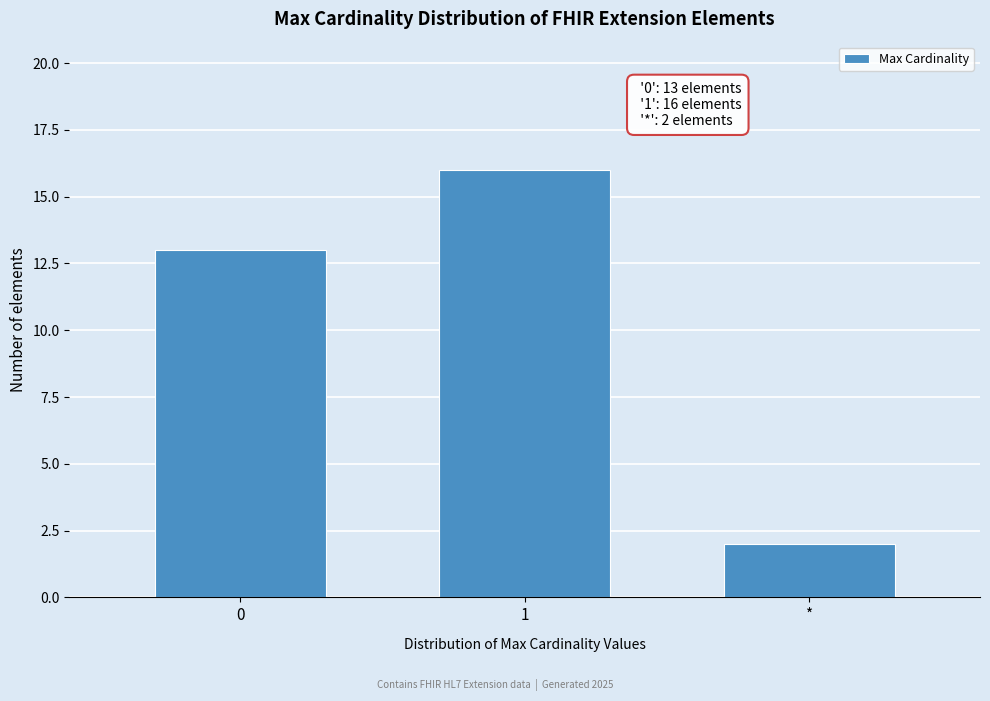

Reading left to right, extract all data points from this chart.

0=13	1=16	*=2